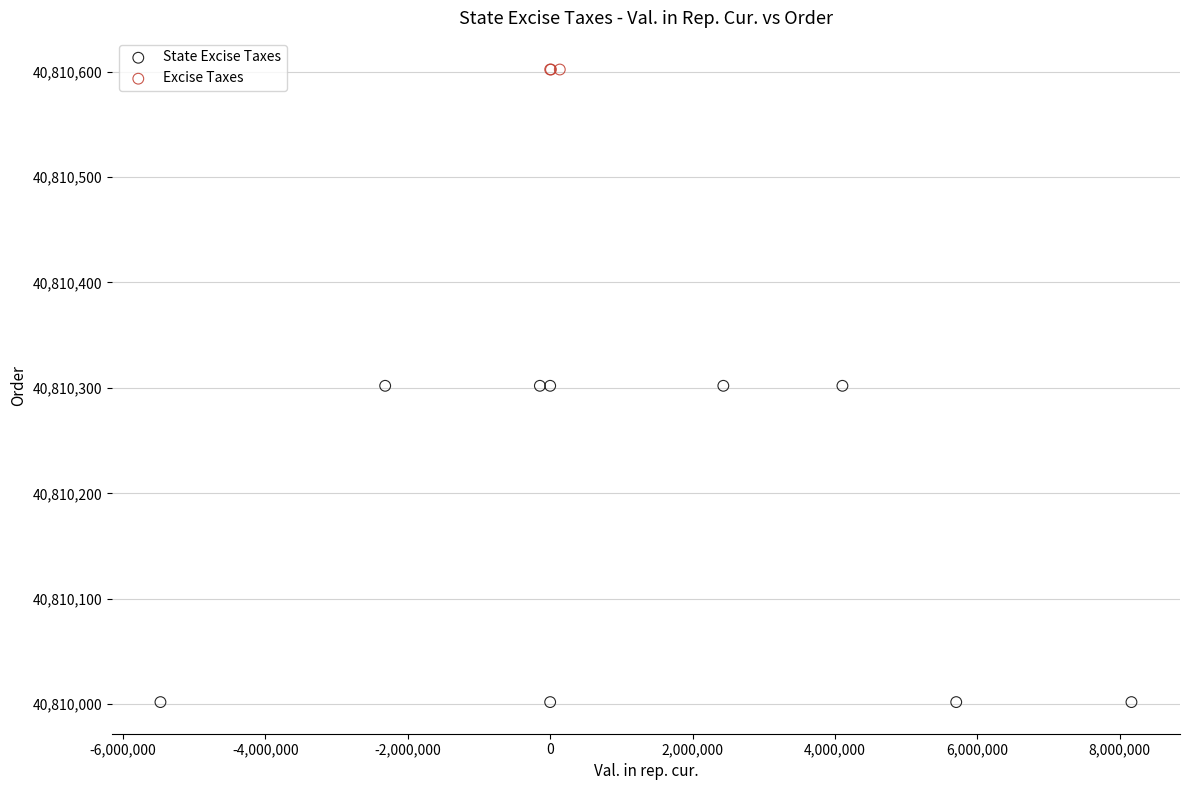

Which series contains the lowest Y value?

State Excise Taxes